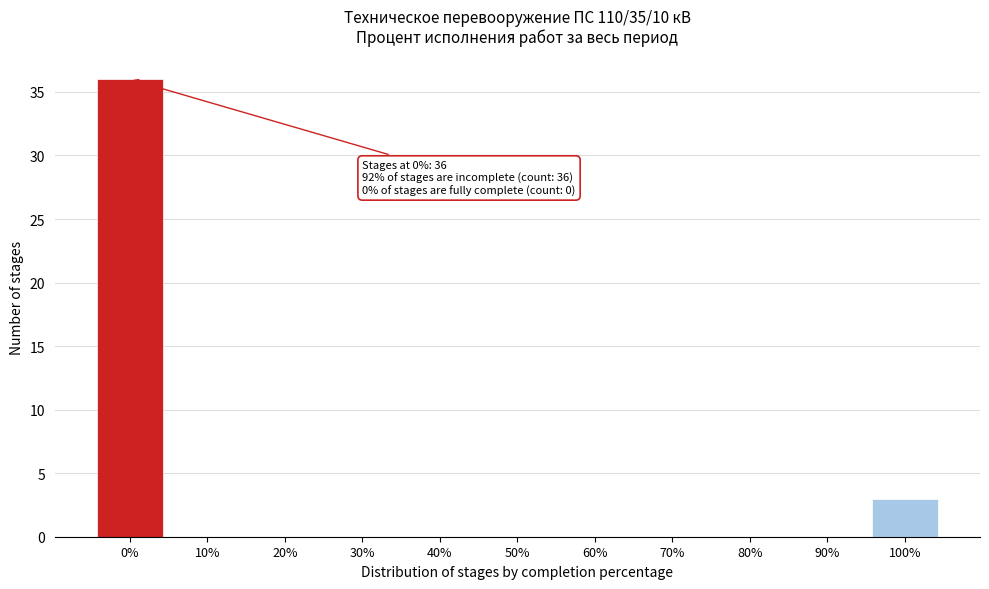

Reading left to right, list all the values displayed in this chart.

0%=36	10%=0	20%=0	30%=0	40%=0	50%=0	60%=0	70%=0	80%=0	90%=0	100%=3